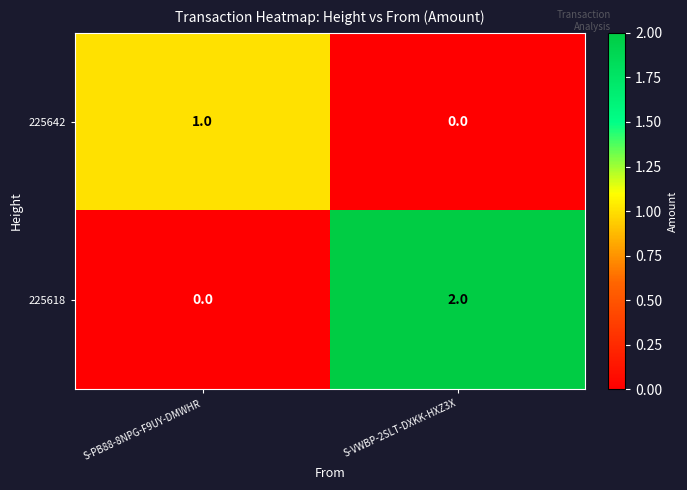

Between S-PB88-8NPG-F9UY-DMWHR and S-VWBP-2SLT-DXKK-HXZ3X, which series saw the biggest shift?

225618